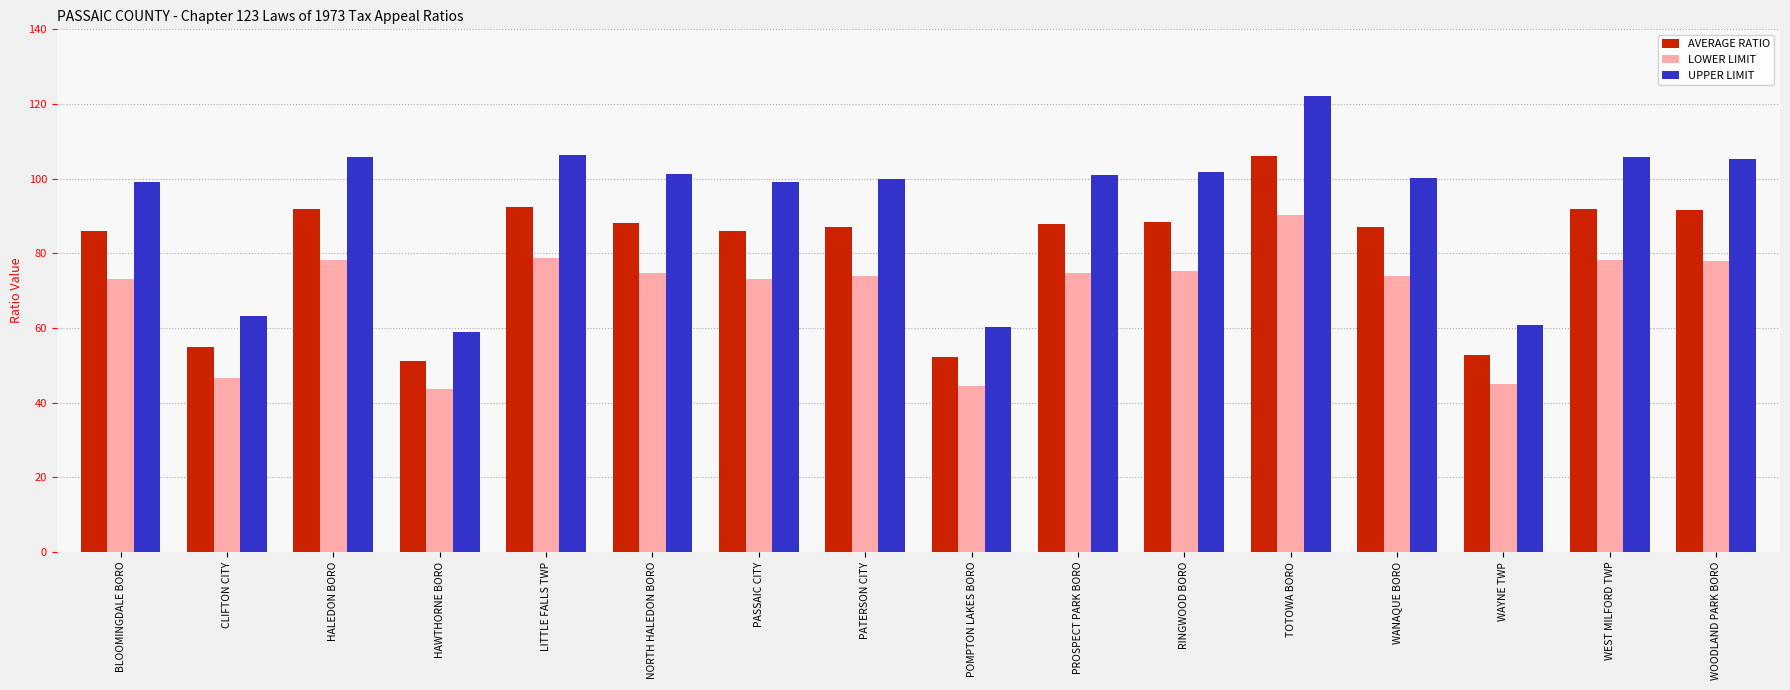

What is the difference between the maximum and minimum values in the AVERAGE RATIO series?

54.9